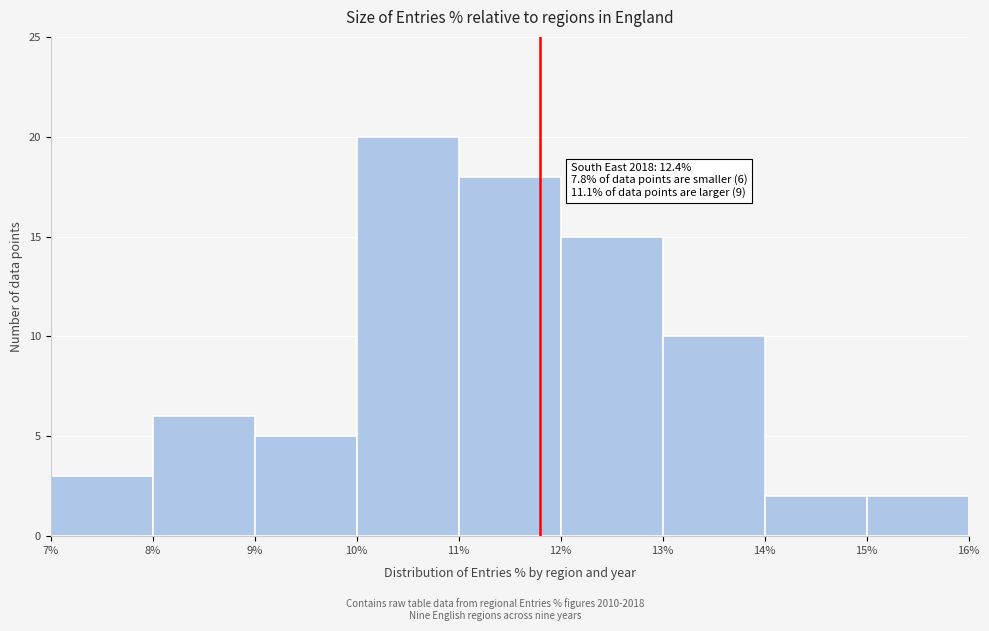

Over which range of the x-axis is the bar tallest?

10% to 11%